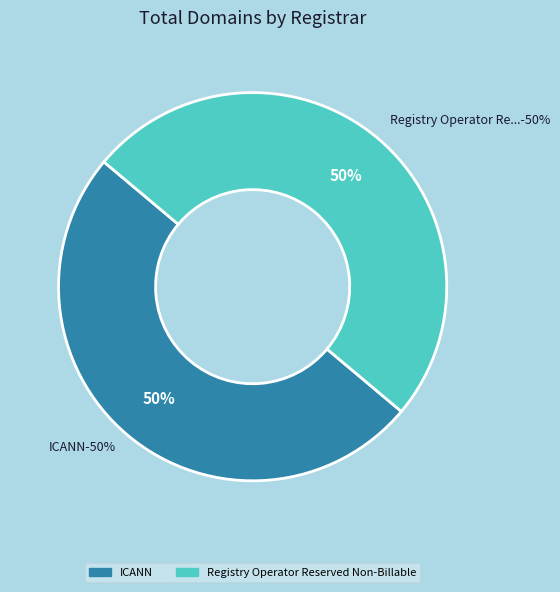

The ICANN slice represents 50% of the pie. True or false?

True